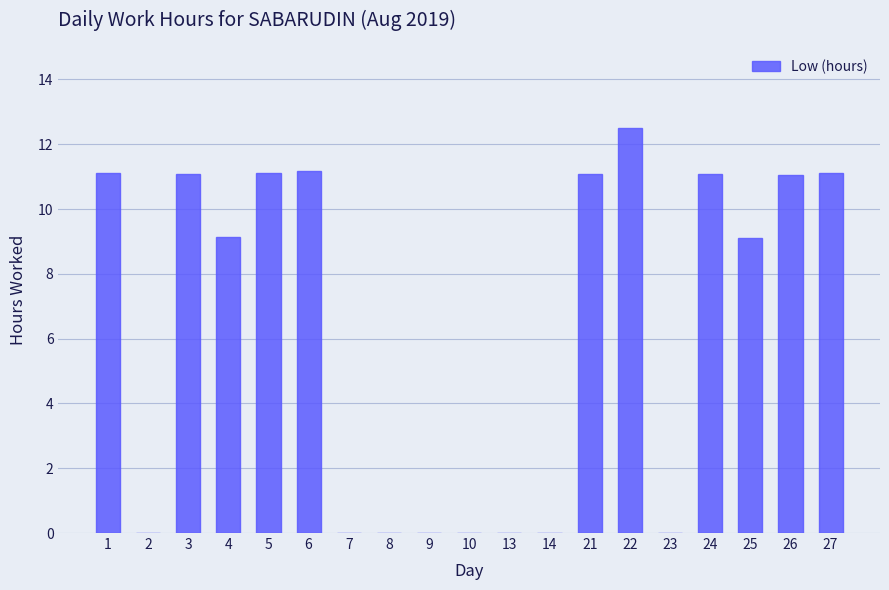

True or false: the data shows 11.1 at 5.

True